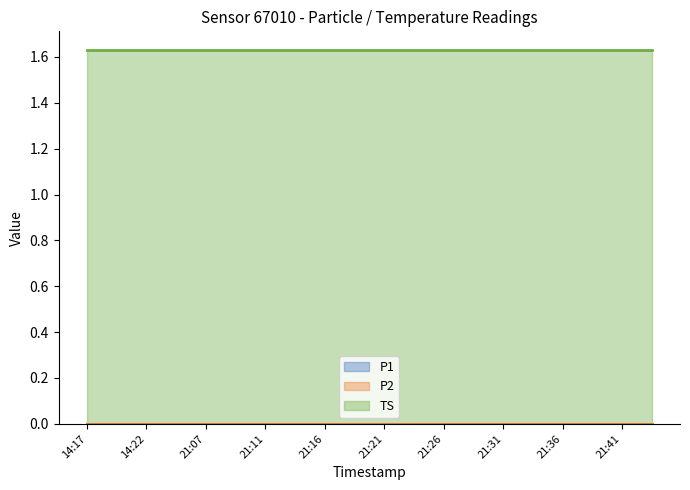

How many lines are shown in the chart?

3